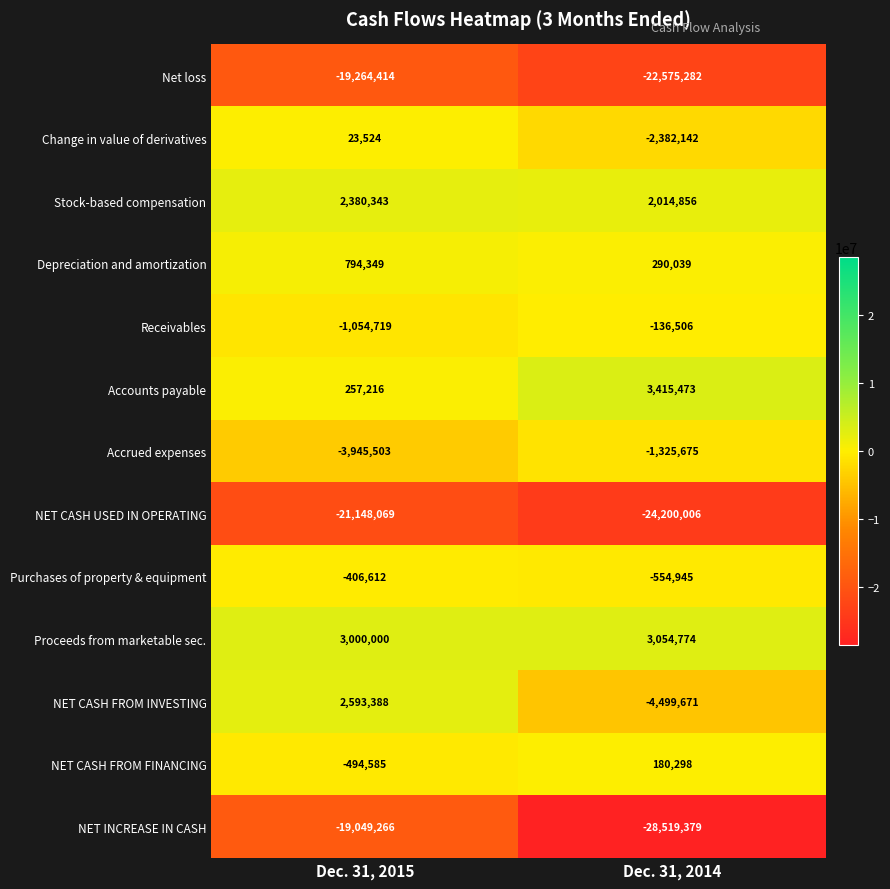

Reading left to right, extract all data points from this chart.

Net loss: -19264414	-22575282
Change in value of derivatives: 23524	-2382142
Stock-based compensation: 2380343	2014856
Depreciation and amortization: 794349	290039
Receivables: -1054719	-136506
Accounts payable: 257216	3415473
Accrued expenses: -3945503	-1325675
NET CASH USED IN OPERATING: -21148069	-24200006
Purchases of property & equipment: -406612	-554945
Proceeds from marketable sec.: 3000000	3054774
NET CASH FROM INVESTING: 2593388	-4499671
NET CASH FROM FINANCING: -494585	180298
NET INCREASE IN CASH: -19049266	-28519379